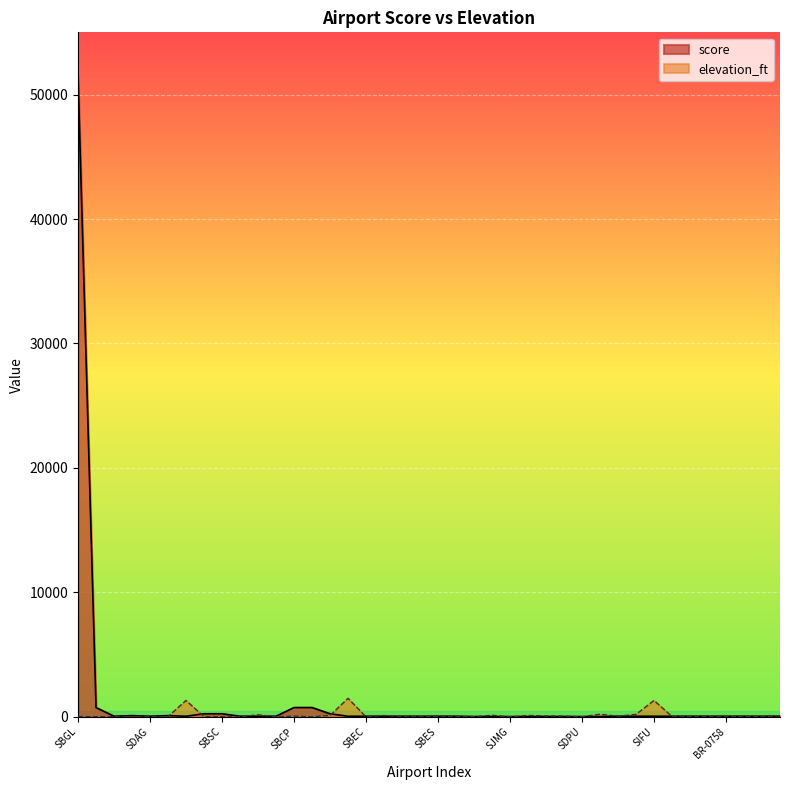

List the series in order of their peak value, lowest first.

elevation_ft, score